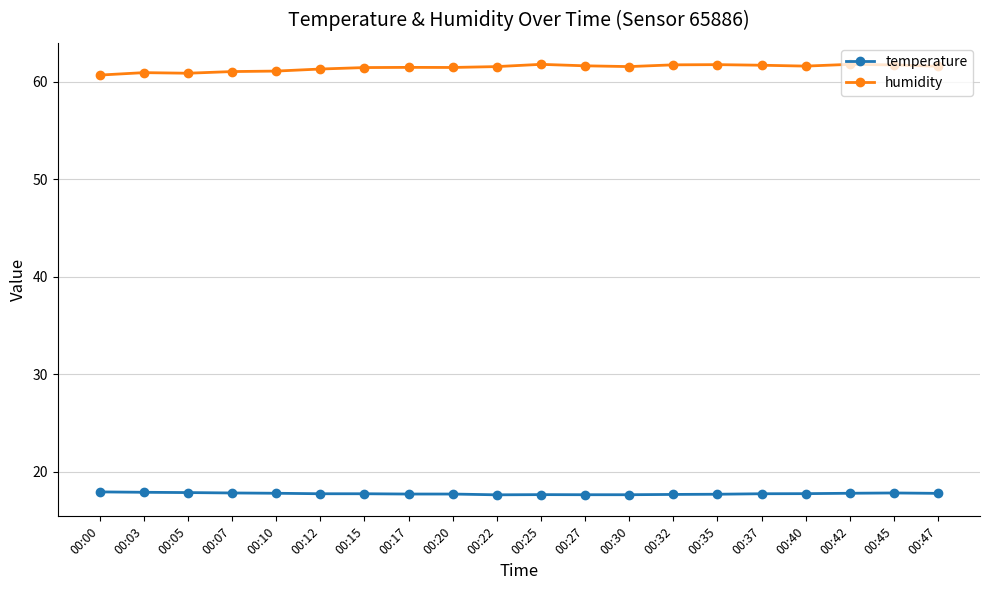

Is this an area chart (filled region under the line)?

No